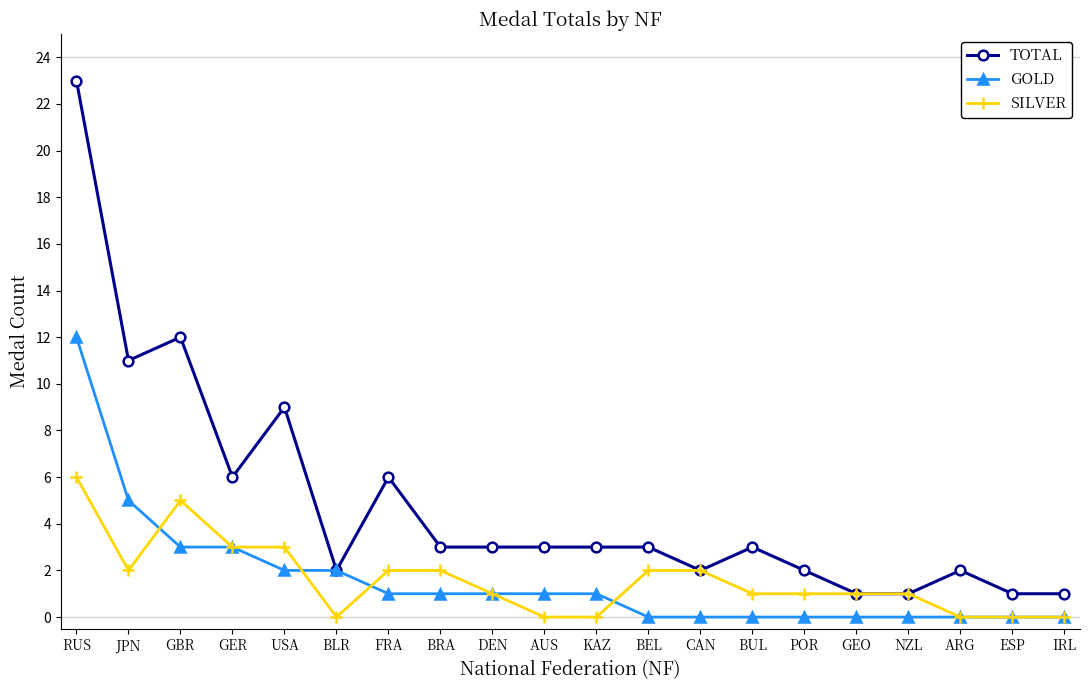

What is the sum of the GOLD values at USA and CAN?

2